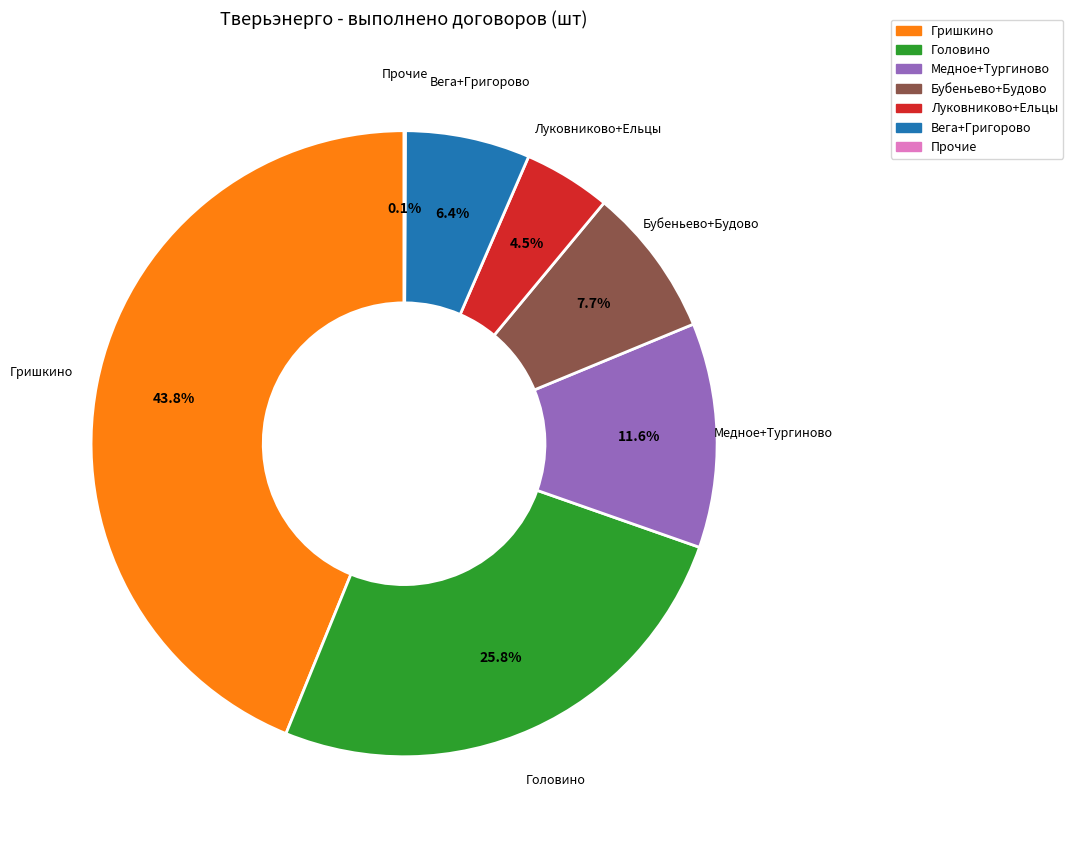

Does any single category account for the majority?

No